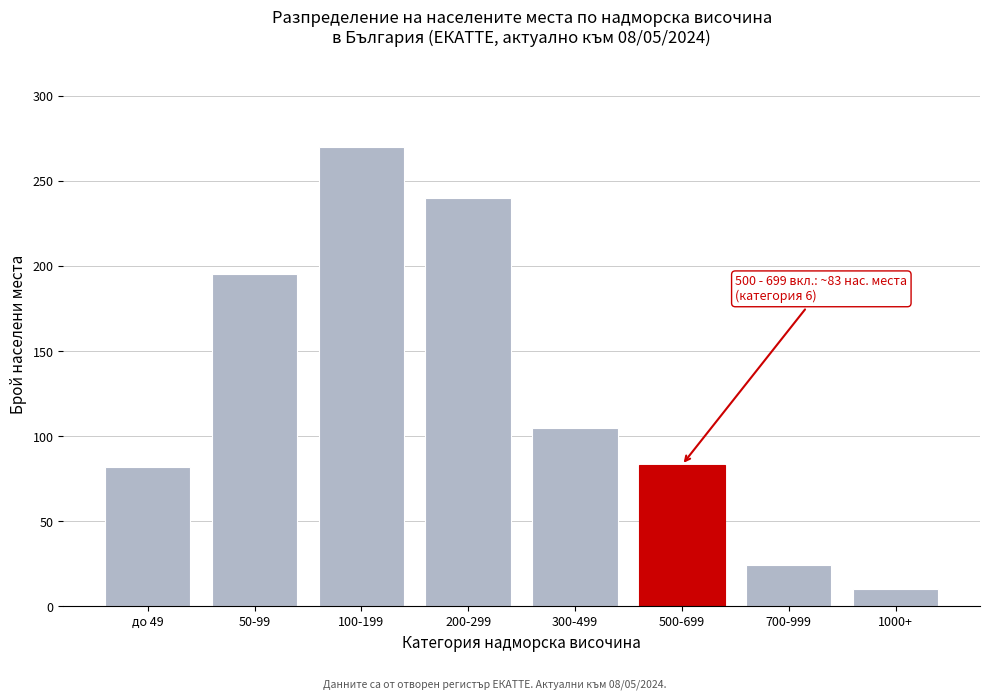

Between 100-199 and 500-699, which is larger?

100-199